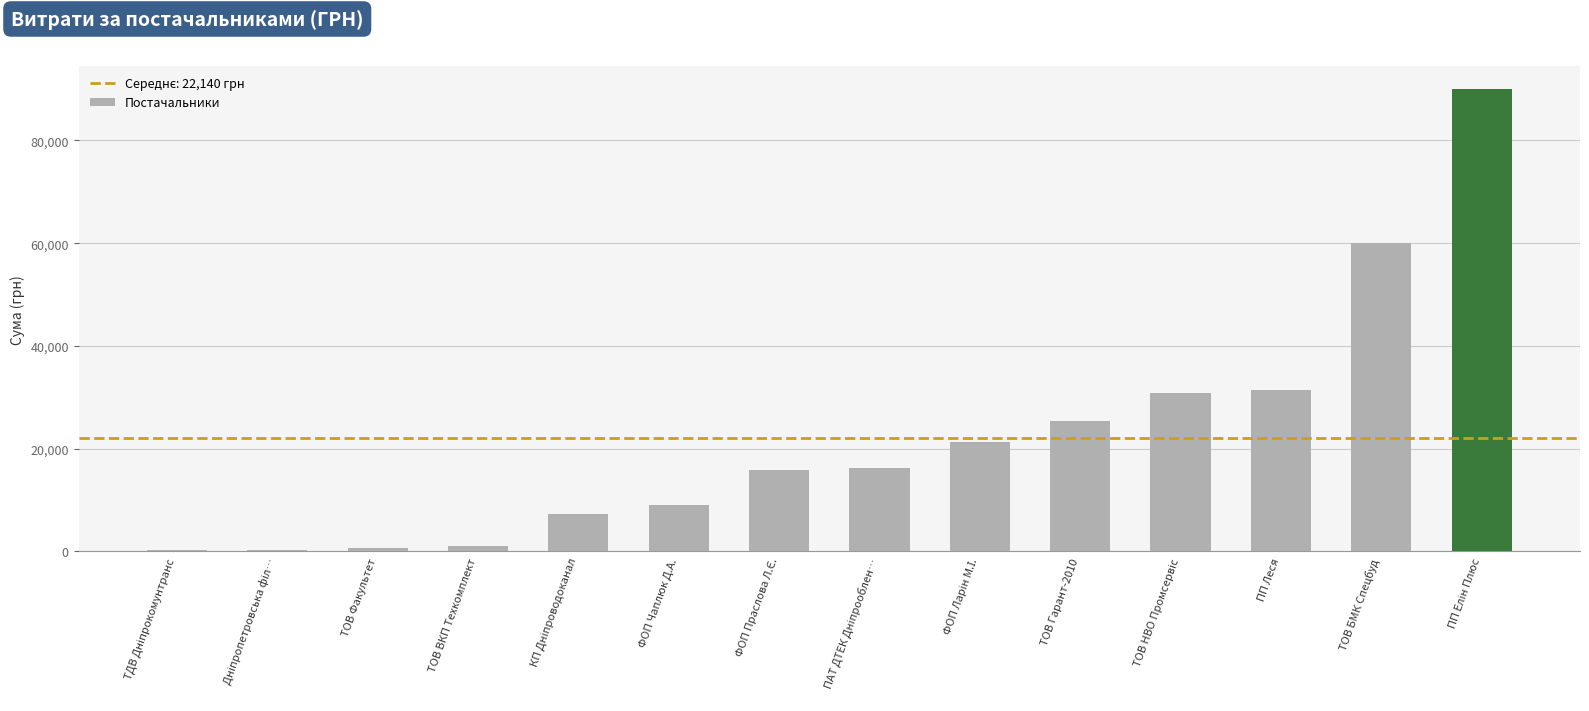

What position from the left is ТОВ ВКП Техкомплект?

4